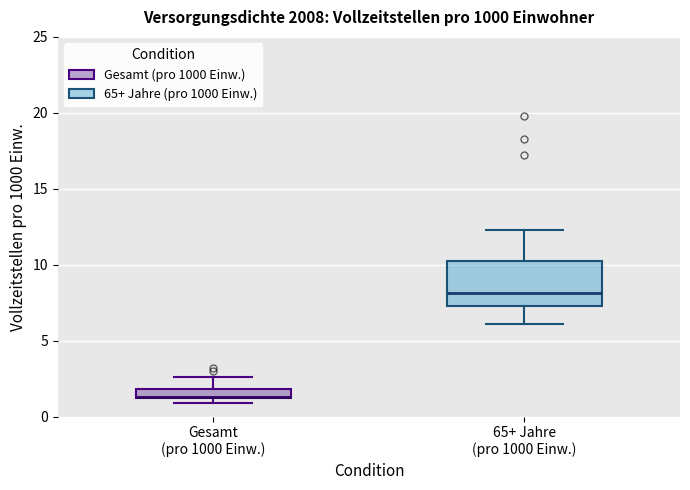

Where does the upper whisker of the box for Gesamt (pro 1000 Einw.) end on the y-axis? The values are not printed on the chart, so give them approximately, as read against the axis.

2.5